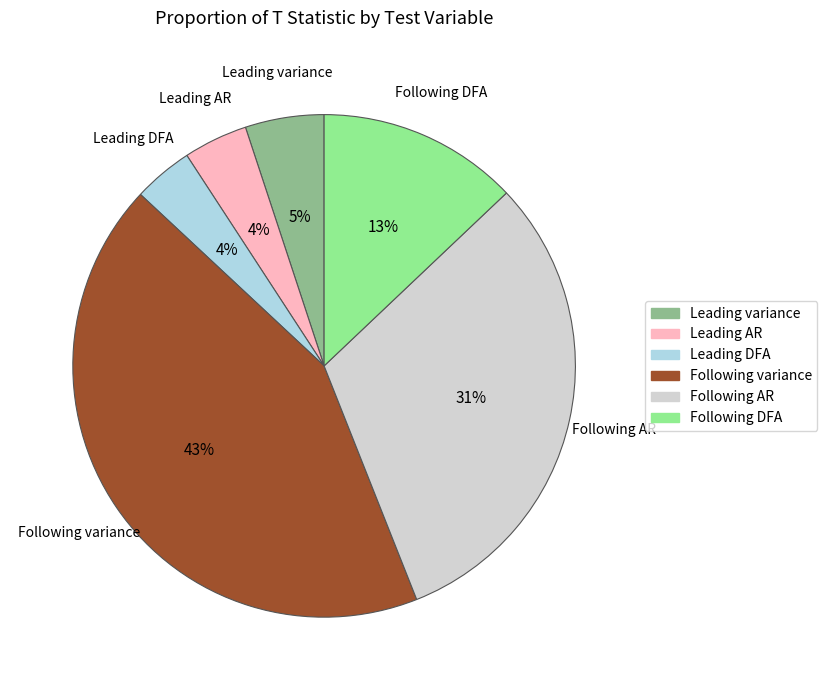

To the nearest percent, what percentage of the pie is Leading AR?

4%